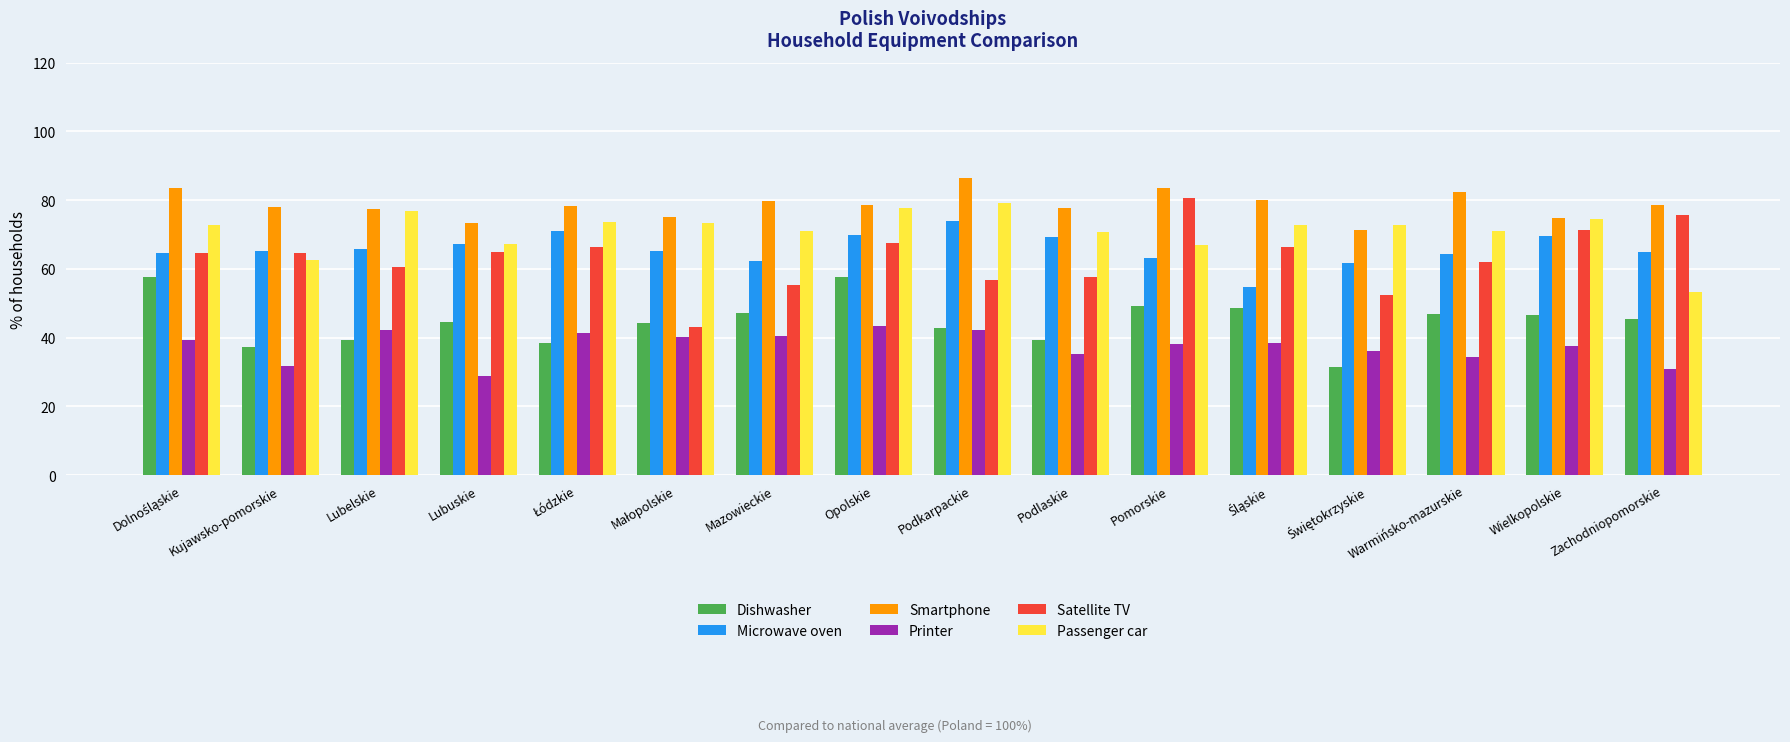

How many bars are there in each group?

6